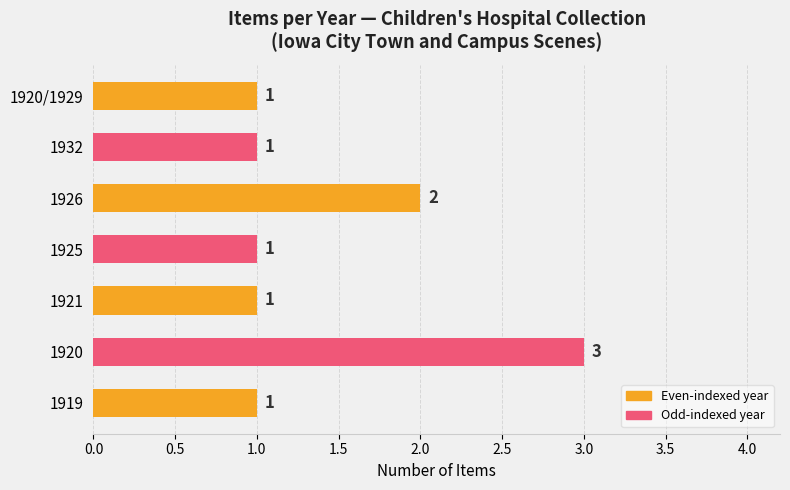

Which has a higher value, 1925 or 1926?

1926